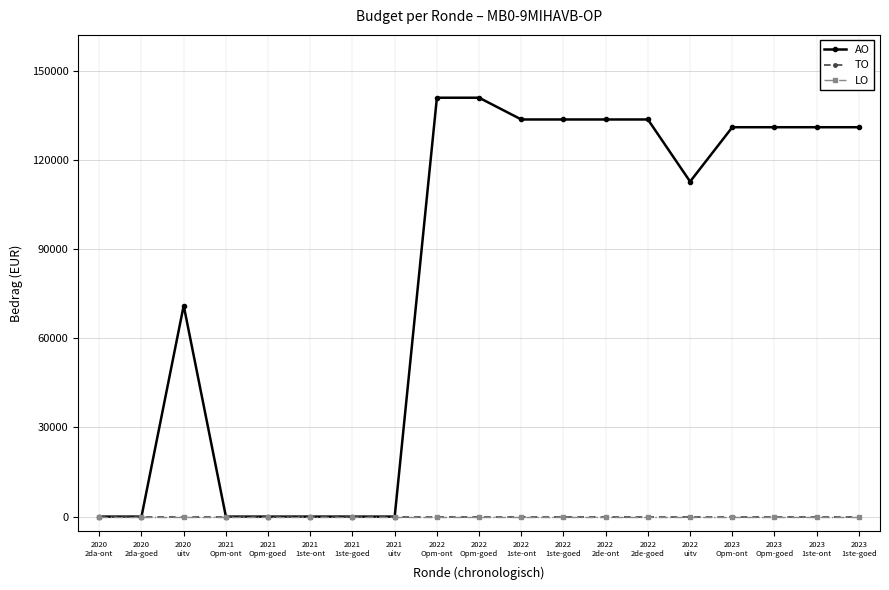

Is this an area chart (filled region under the line)?

No